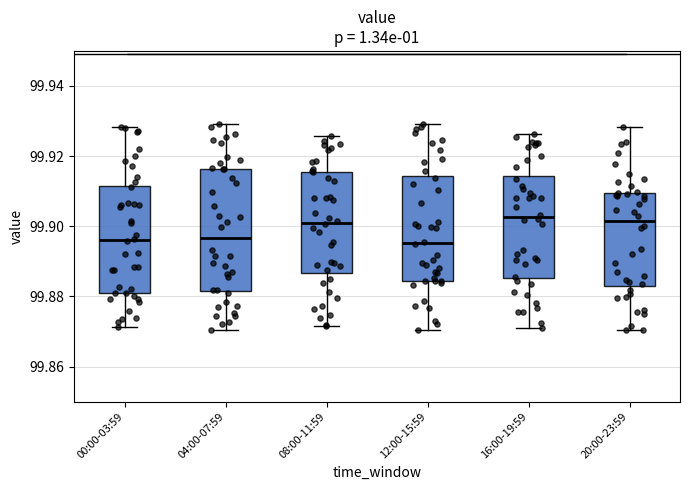

Where is the lower edge of the box for 00:00-03:59 on the y-axis? The values are not printed on the chart, so give them approximately, as read against the axis.

99.880